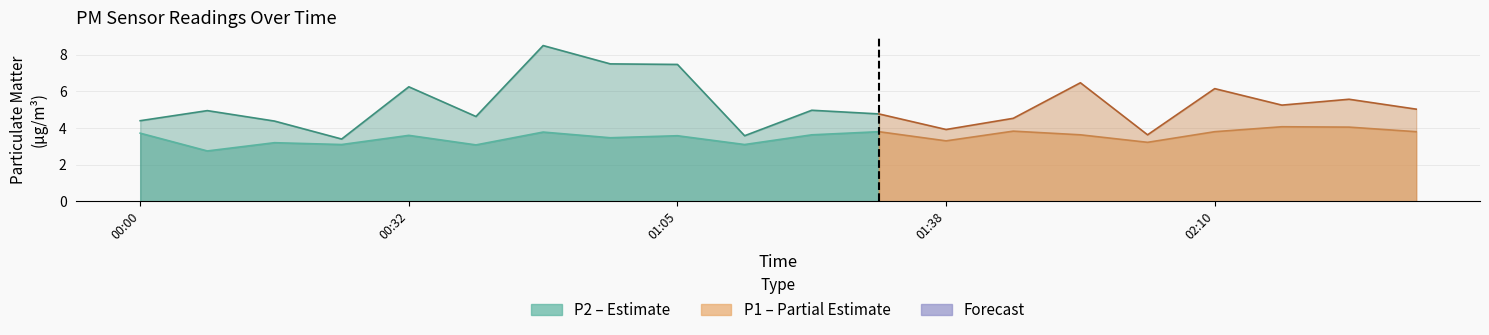

Rank the categories by P1 value from highest to lowest.

00:49, 00:57, 01:05, 01:54, 00:32, 02:10, 02:27, 02:19, 02:35, 01:22, 00:08, 01:30, 00:41, 01:46, 00:00, 00:16, 01:38, 02:02, 01:13, 00:24